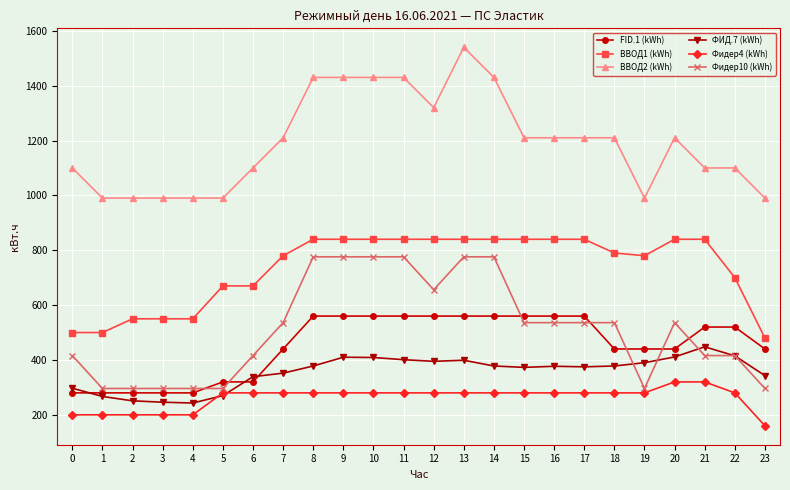

Count the number of categories in the chart.

24